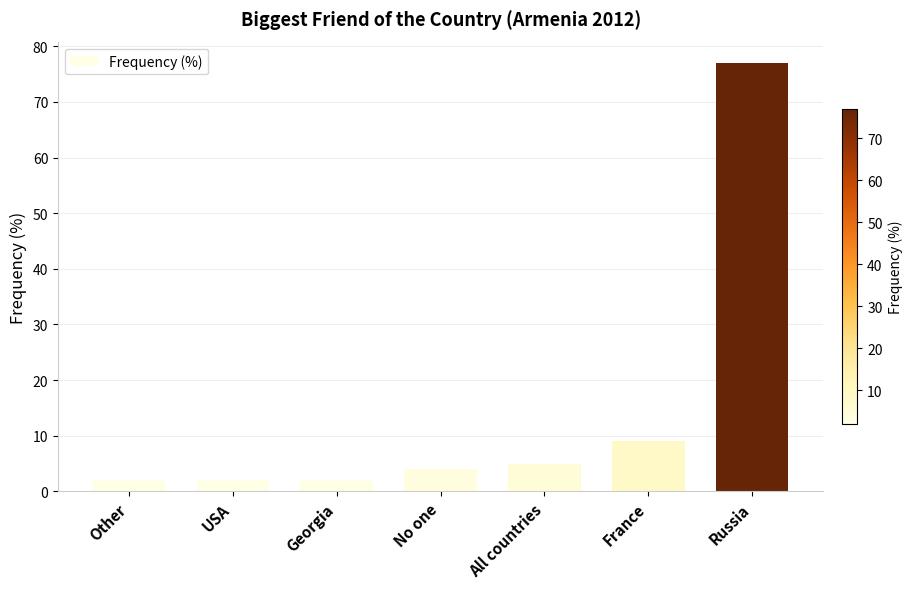

At which category does the chart reach its peak across all series?

Russia